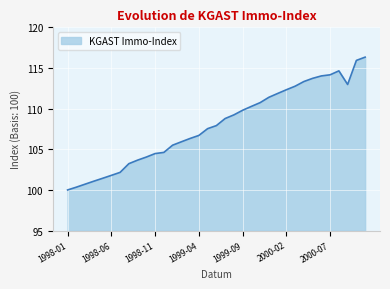

What is the minimum value shown in the chart?

100.0